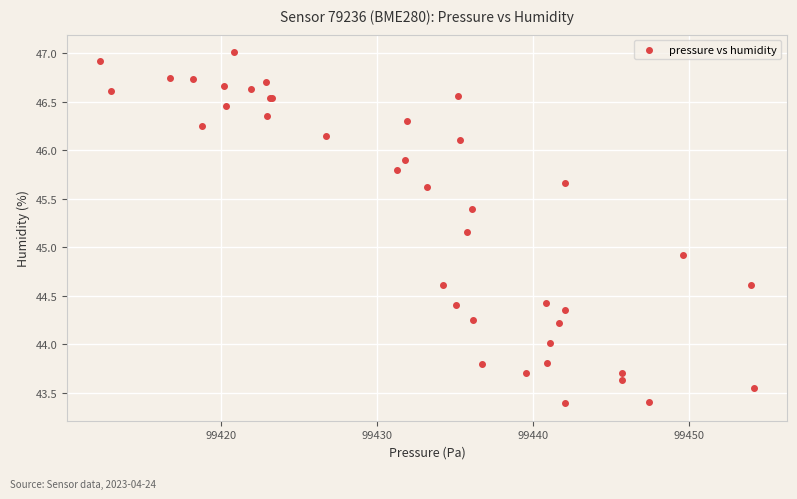

What Y value in the scatter plot is closest to 45?

44.9